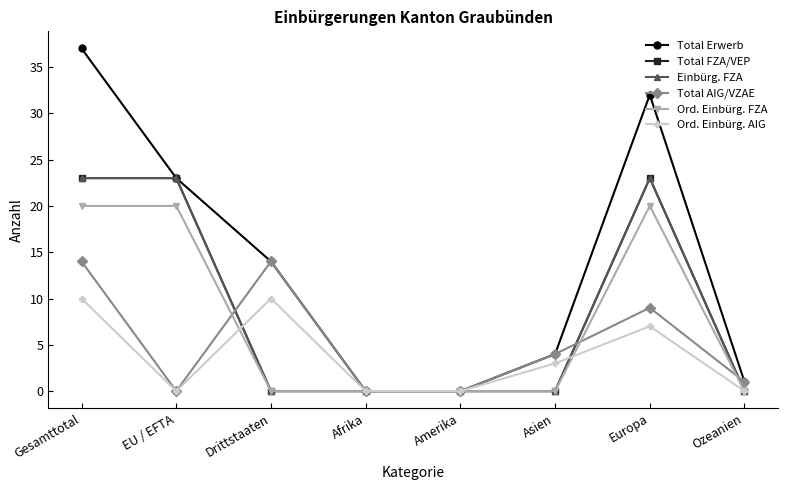

Does the chart have visible grid lines?

No